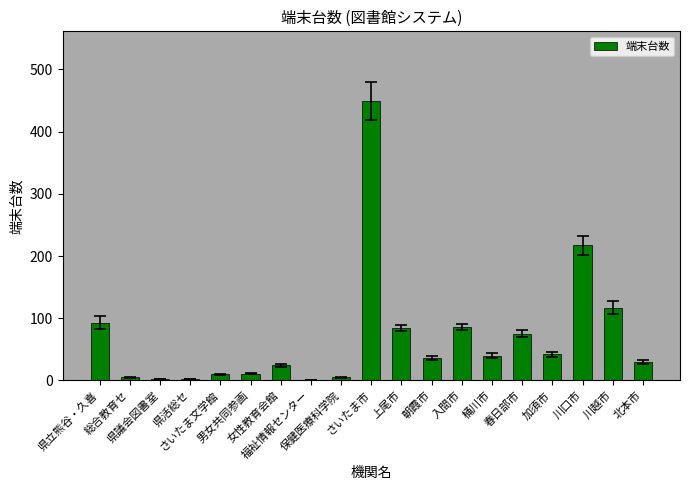

What is the maximum value shown in the chart?

449